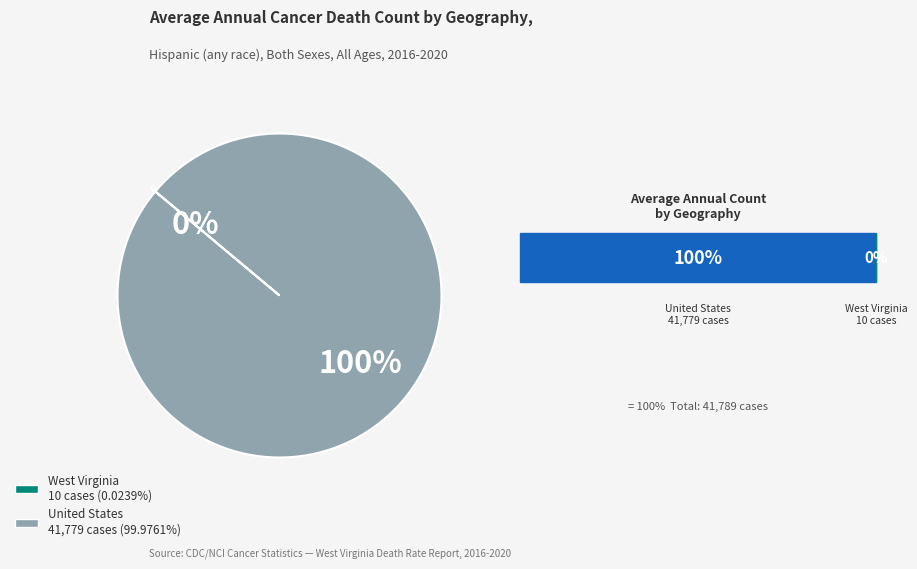

True or false: United States accounts for 100% of the total.

True